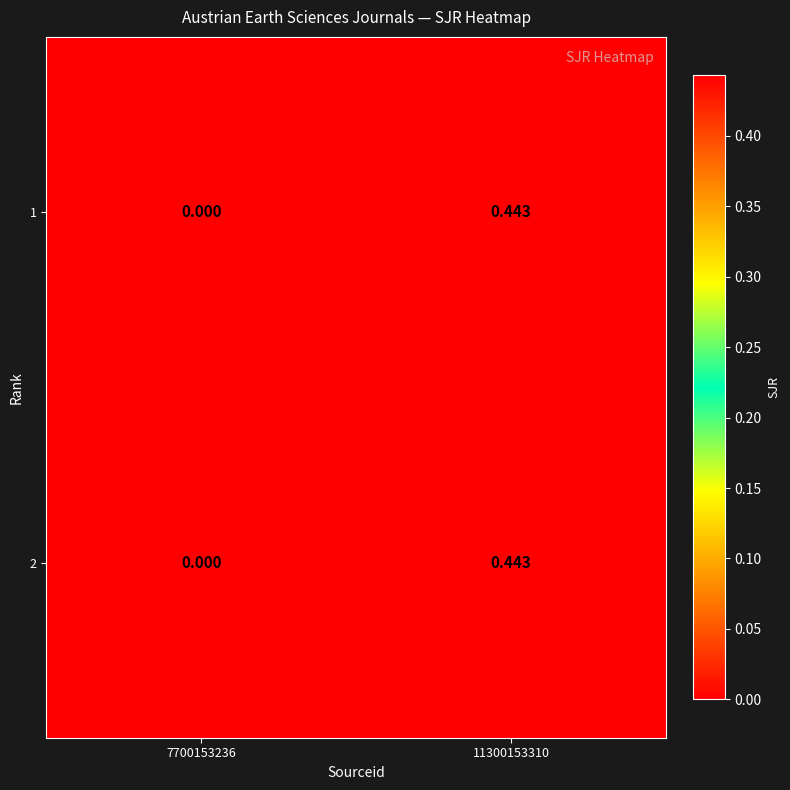

Is the value of 2 at 7700153236 greater than the value of 1 at 11300153310?

No